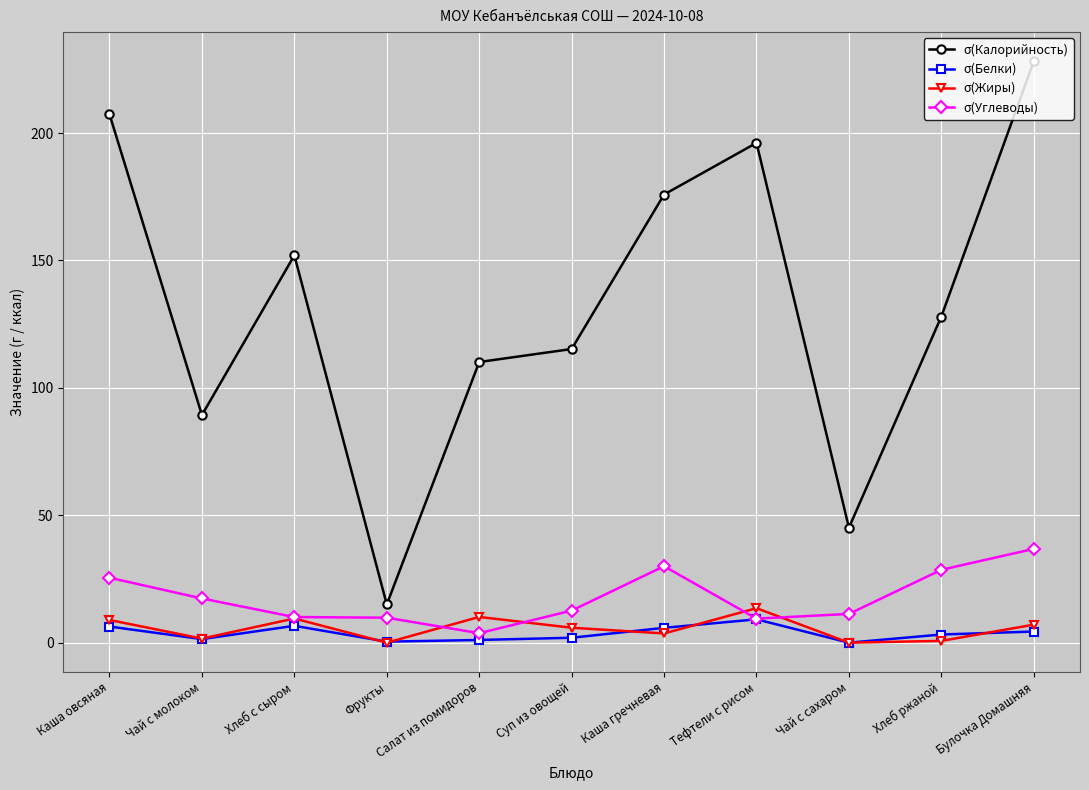

Which series has the largest total across all categories?

σ(Калорийность)